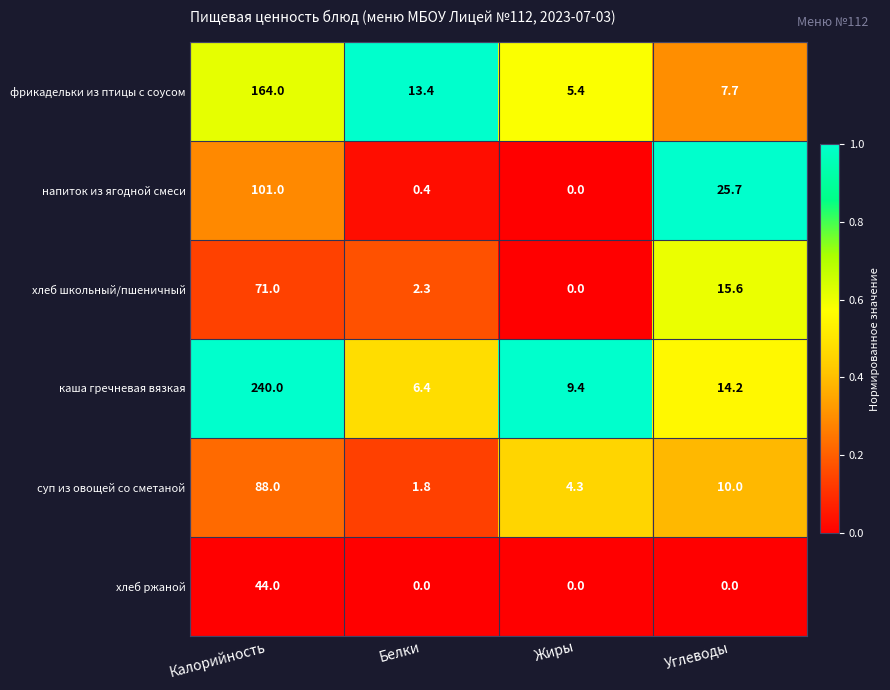

Rank the series at Калорийность from lowest to highest value.

хлеб ржаной, хлеб школьный/пшеничный, суп из овощей со сметаной, напиток из ягодной смеси, фрикадельки из птицы с соусом, каша гречневая вязкая